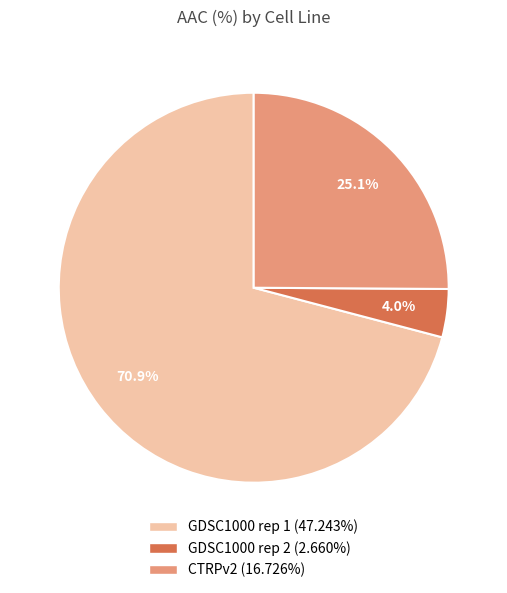

Which has a higher value, GDSC1000 rep 1 or GDSC1000 rep 2?

GDSC1000 rep 1